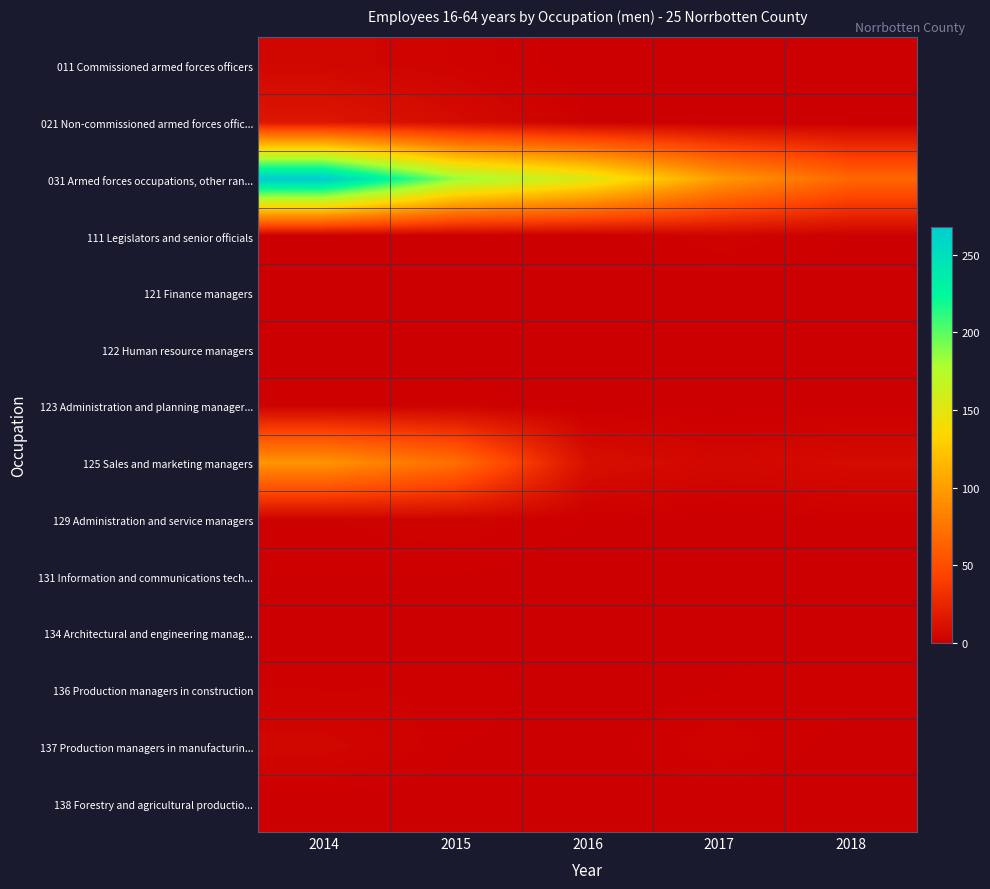

Rank the series at 2015 from highest to lowest value.

031 Armed forces occupations, other ran..., 125 Sales and marketing managers, 021 Non-commissioned armed forces offic..., 011 Commissioned armed forces officers, 129 Administration and service managers, 123 Administration and planning manager..., 136 Production managers in construction, 131 Information and communications tech..., 137 Production managers in manufacturin..., 111 Legislators and senior officials, 121 Finance managers, 122 Human resource managers, 134 Architectural and engineering manag..., 138 Forestry and agricultural productio...